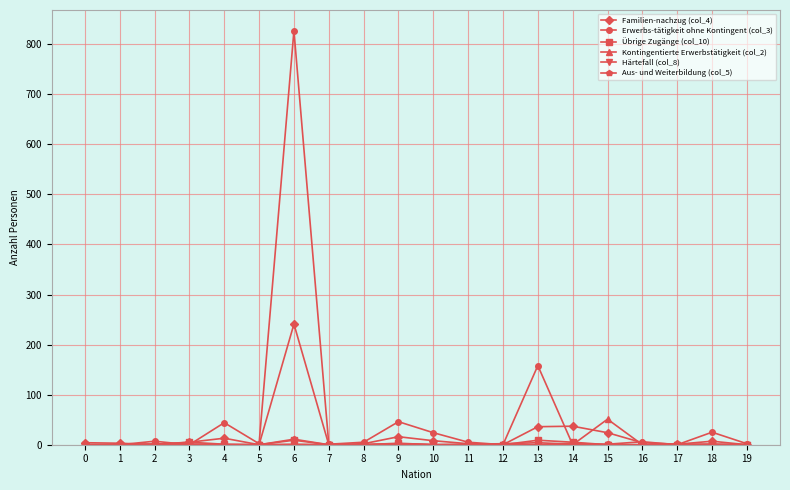

Which series has the widest spread of values?

Erwerbs-tätigkeit ohne Kontingent (col_3)